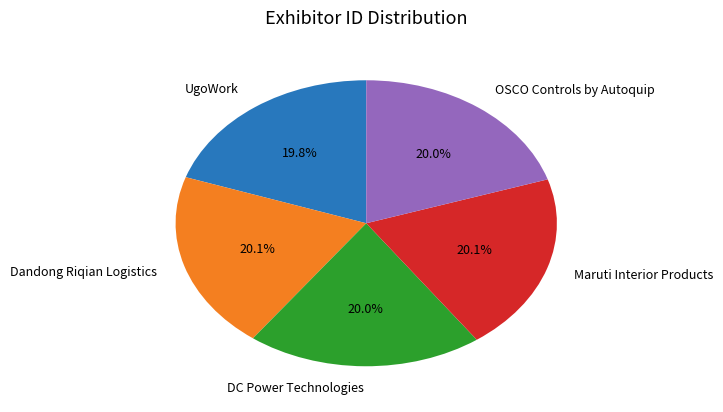

Count the number of slices in the pie.

5